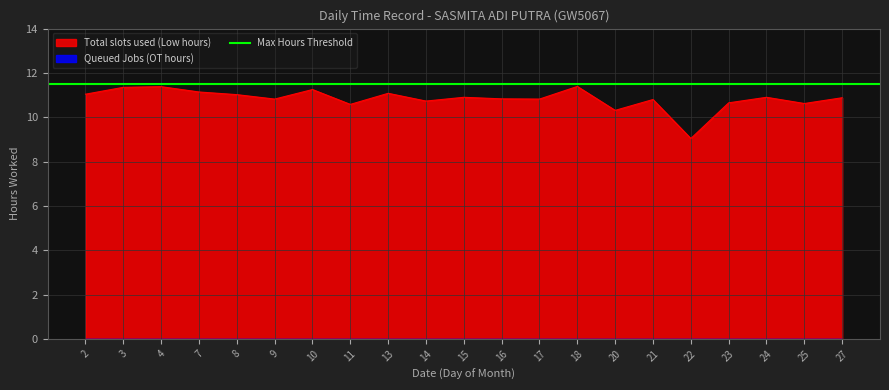

What is the ratio of the value at 13 to the value at 7?

1.0